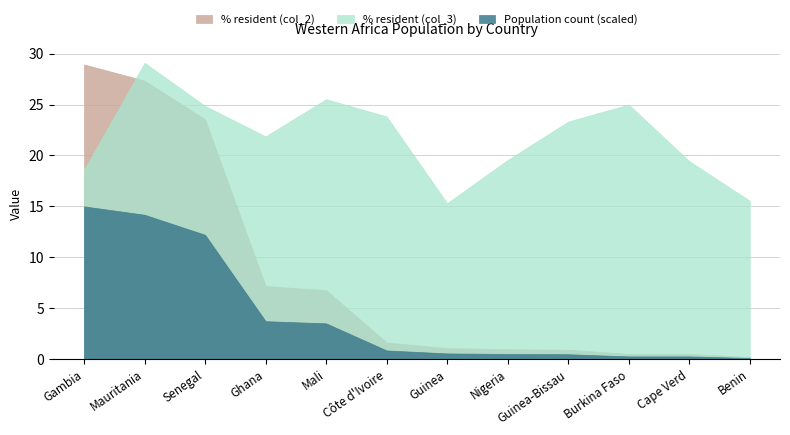

What is the sum of all % with respect to total (col_2) values?

99.6